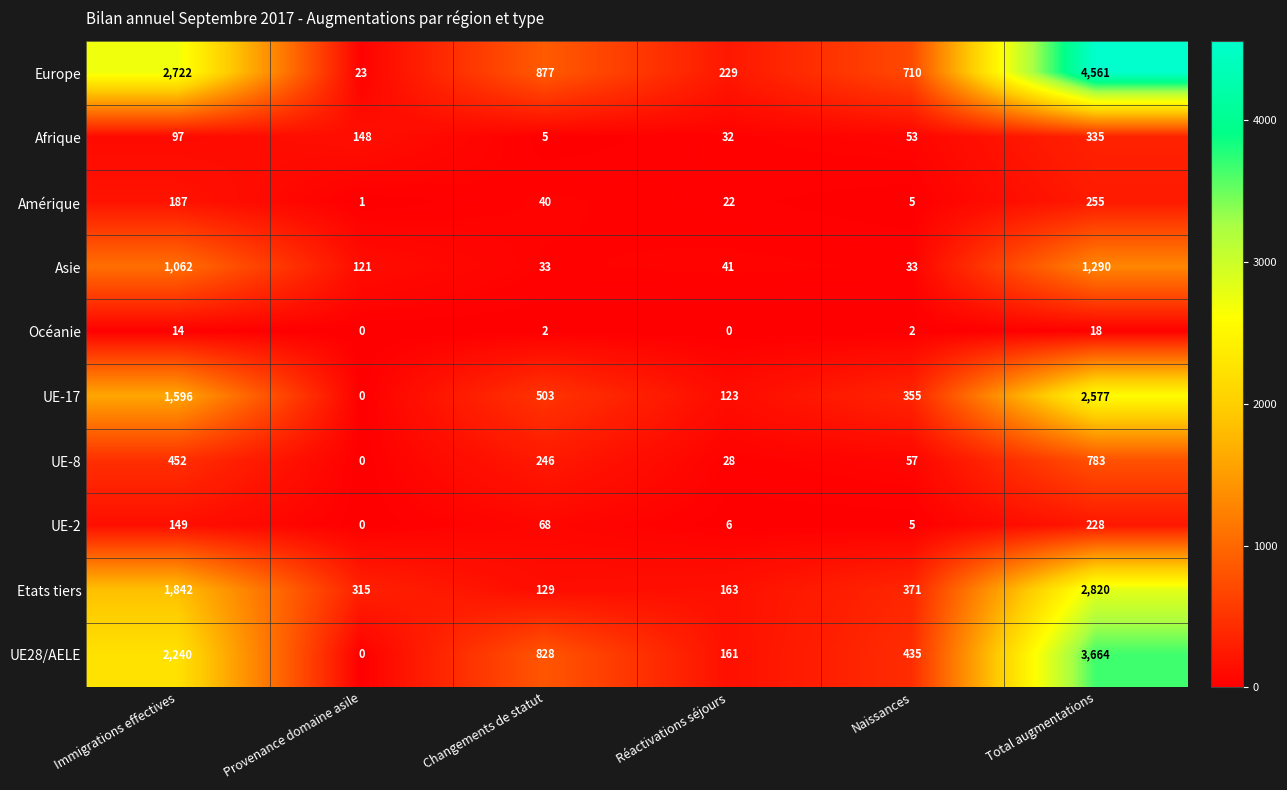

Which series changed the most between Provenance domaine asile and Total augmentations?

Europe